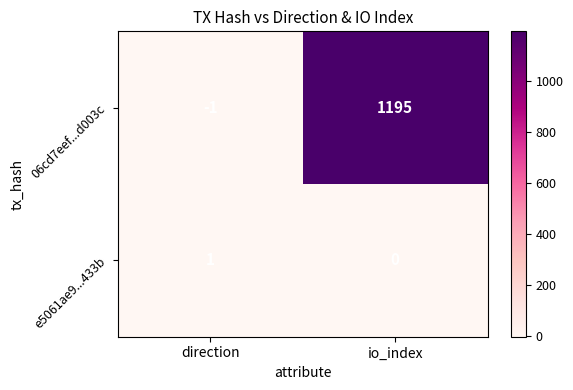

The 06cd7eef...d003c series shows 0 at direction. True or false?

False